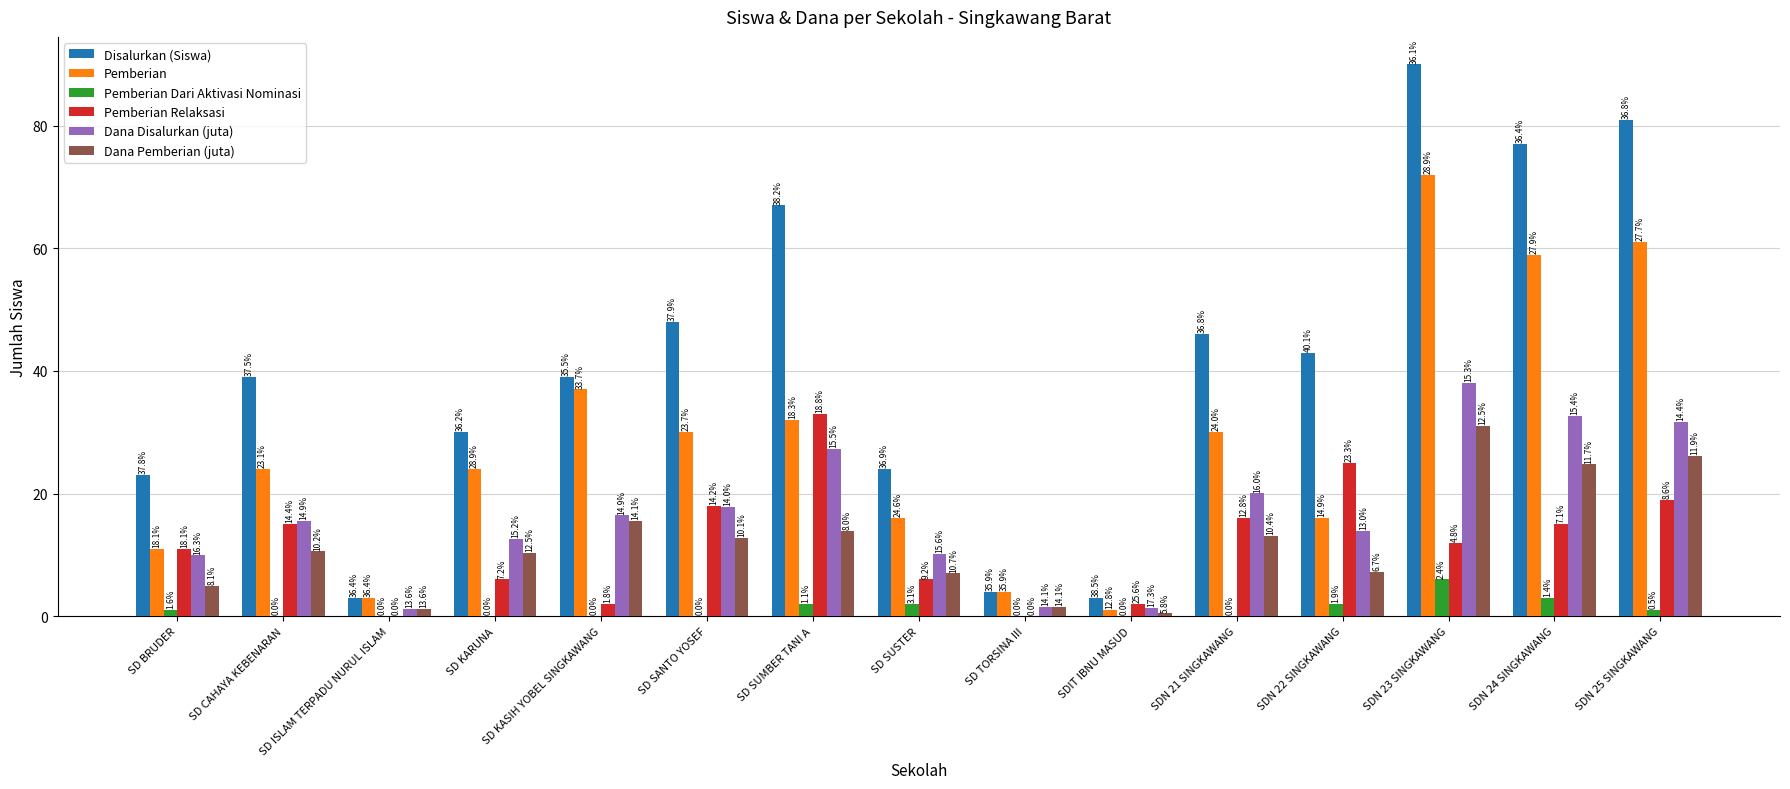

Is it true that Disalurkan (Siswa) equals 135.5 at SDN 23 SINGKAWANG?

False